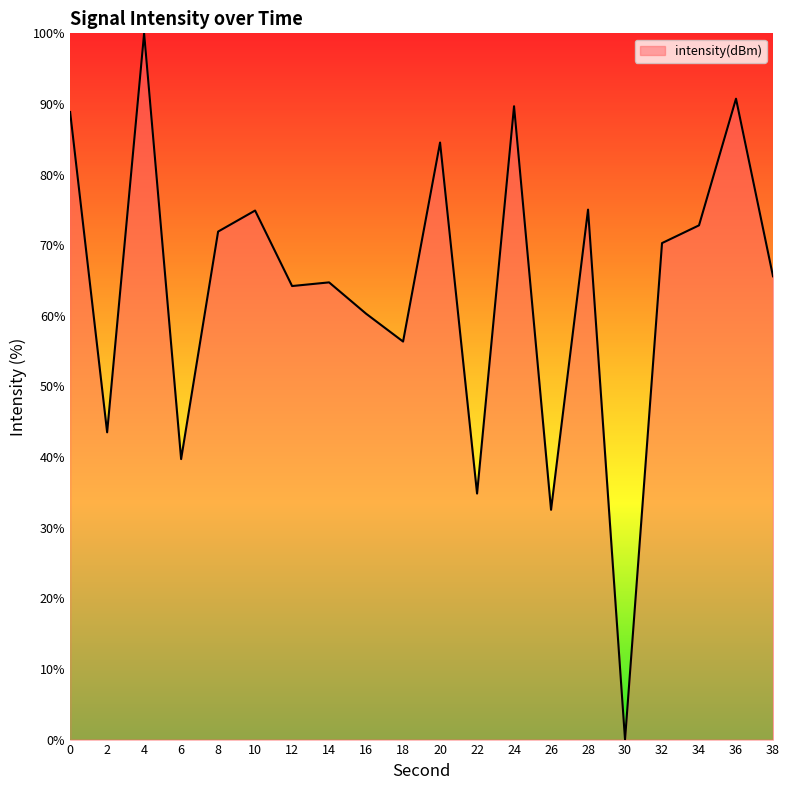

True or false: the data shows 112.7 at 34.

False